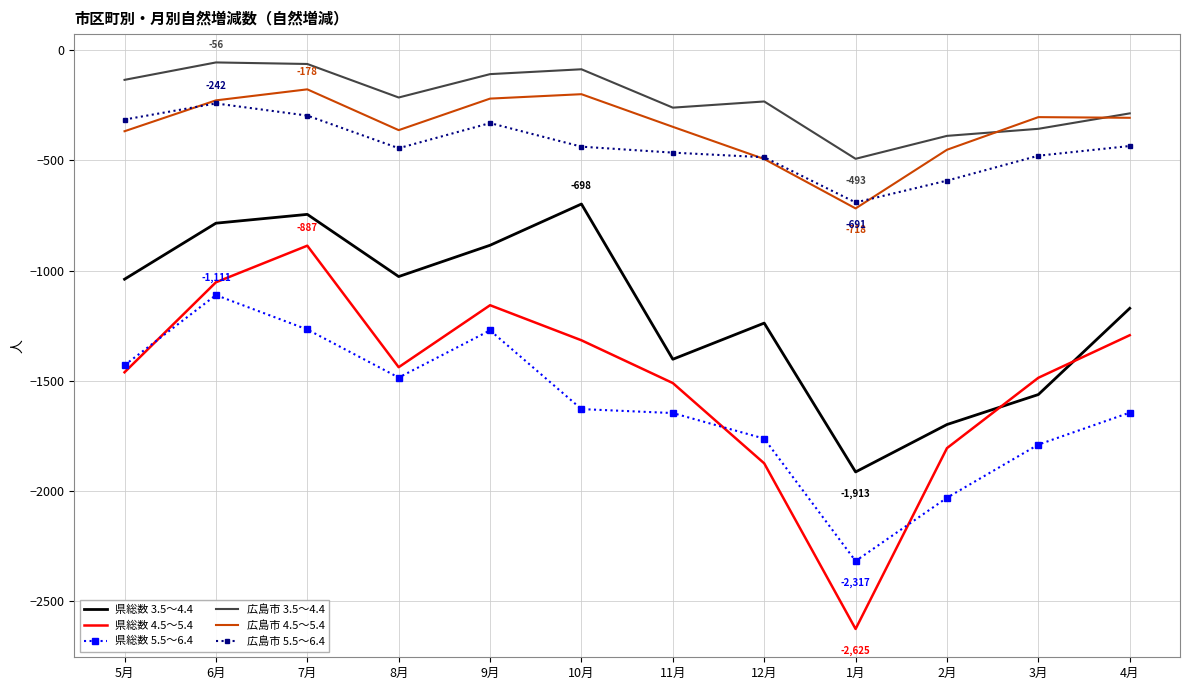

Which category has the lowest value across all series?

1月